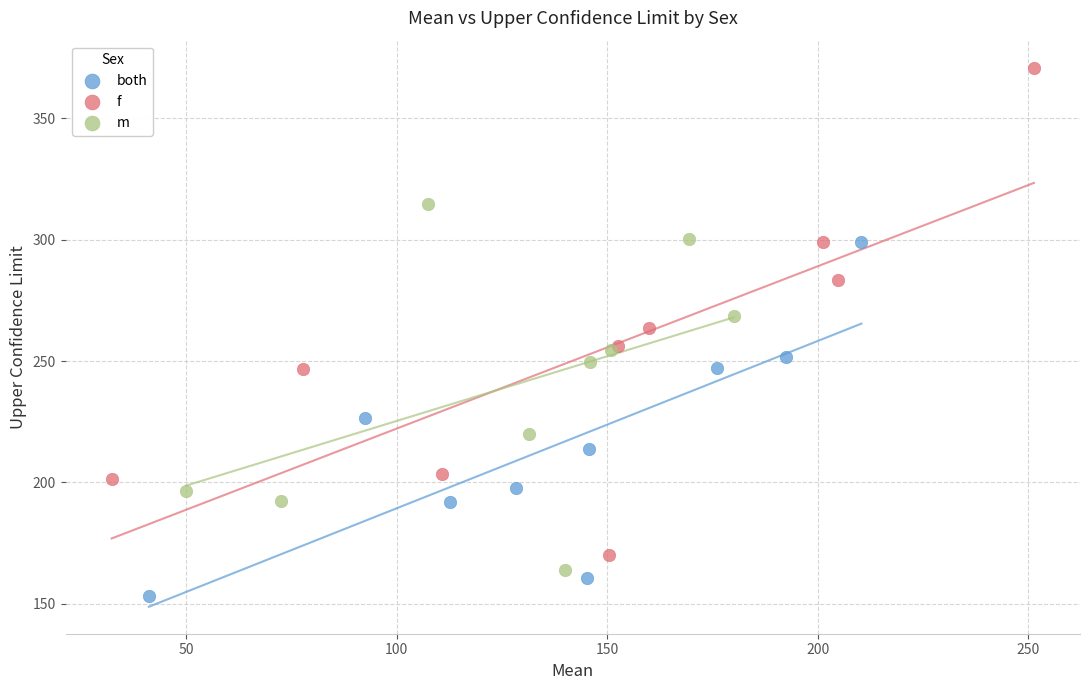

Which series reaches the minimum Y coordinate?

both